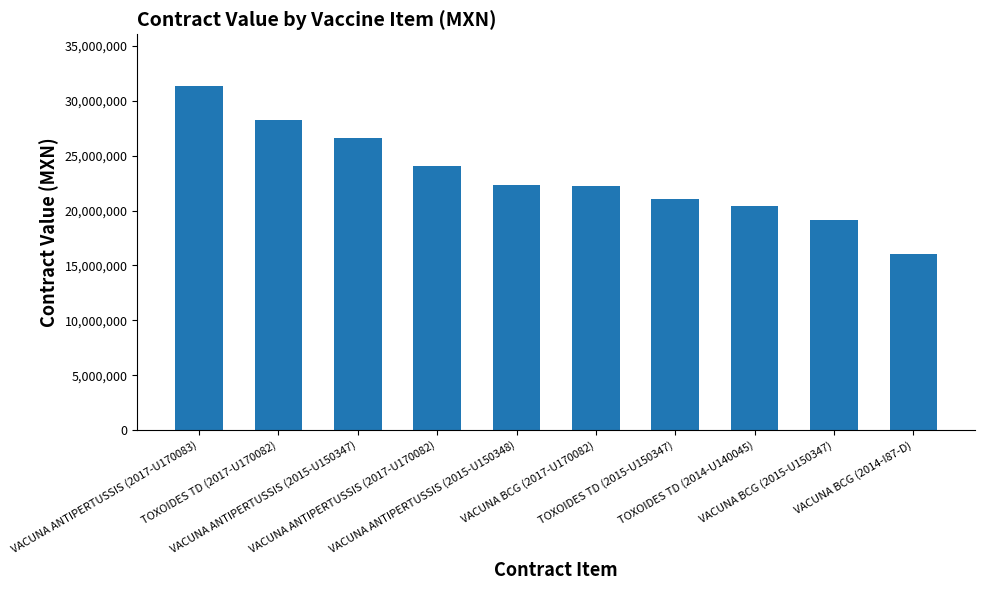

What is the change in value from VACUNA ANTIPERTUSSIS (2015-U150348) to VACUNA BCG (2015-U150347)?

-3182224